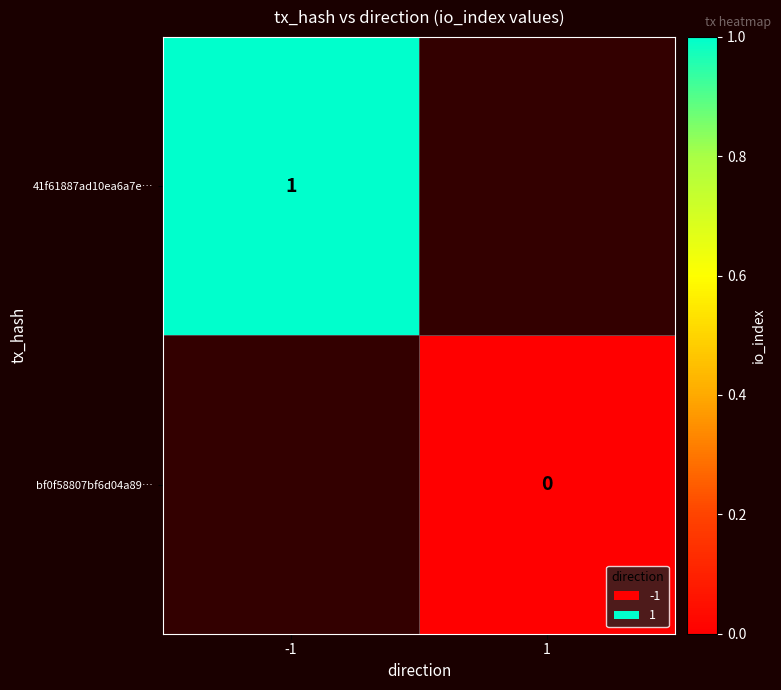

The 41f61887ad10ea6a7e… series shows 0 at -1. True or false?

False